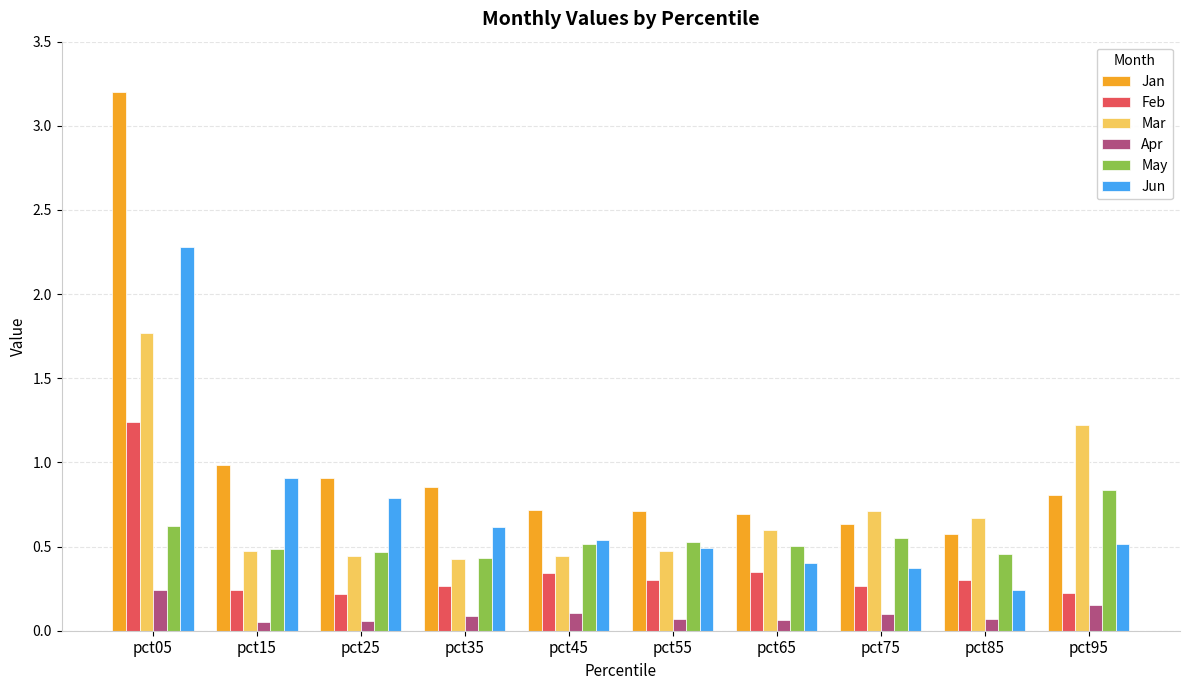

How many bars are there in each group?

6